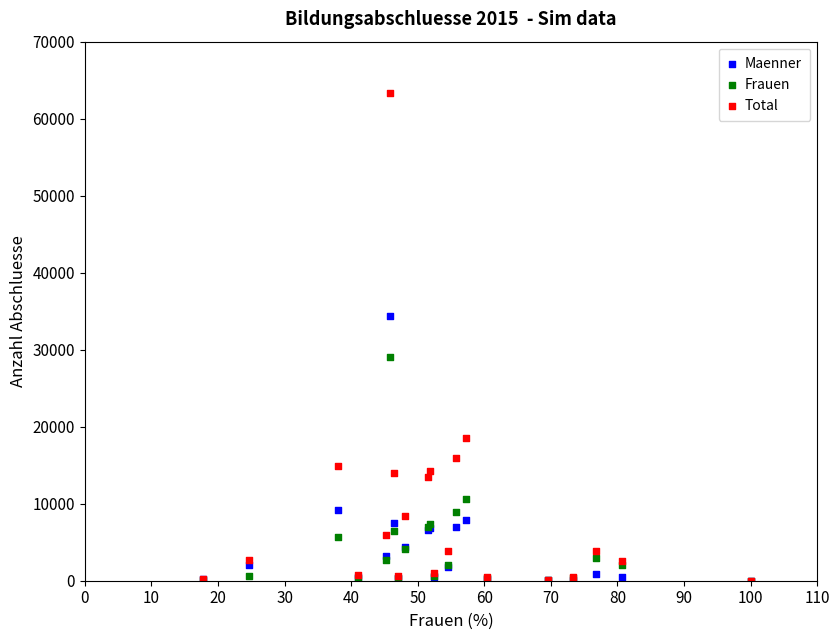

Which series has the widest spread of Y values?

Total